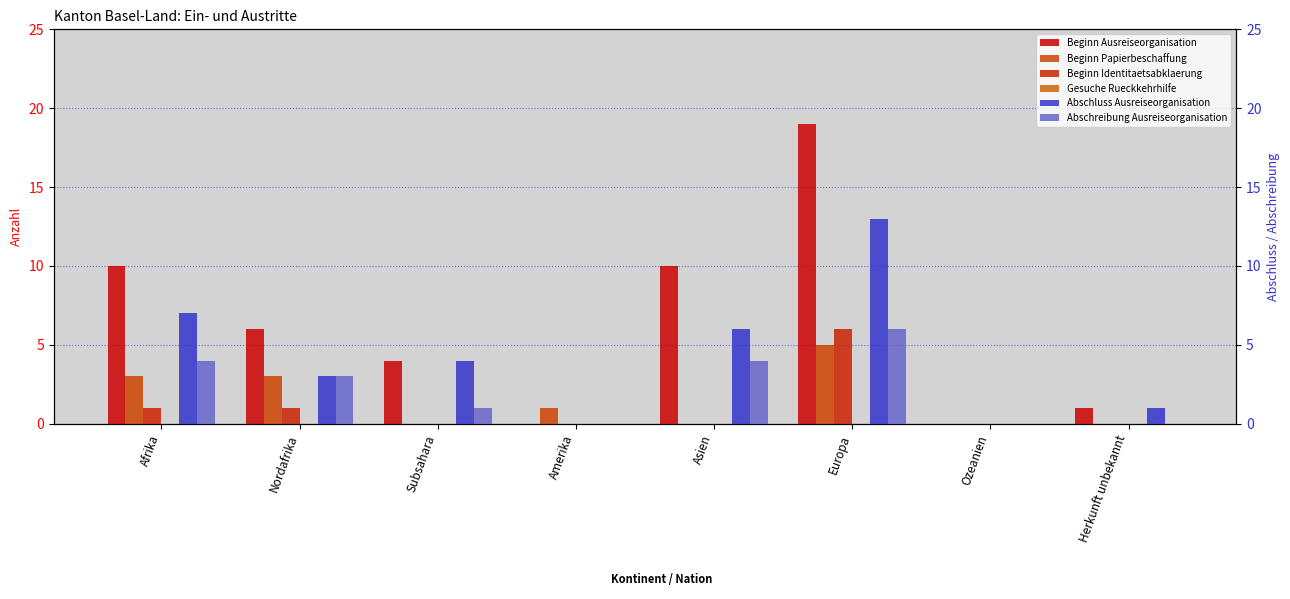

Which series has the widest spread of values?

Beginn Ausreiseorganisation